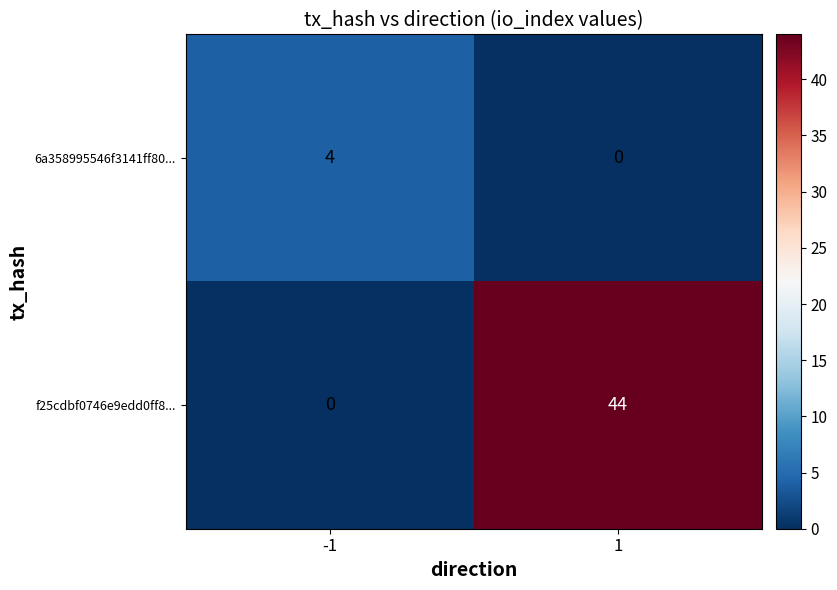

What is the approximate value of 6a358995546f3141ff80... at -1?

4